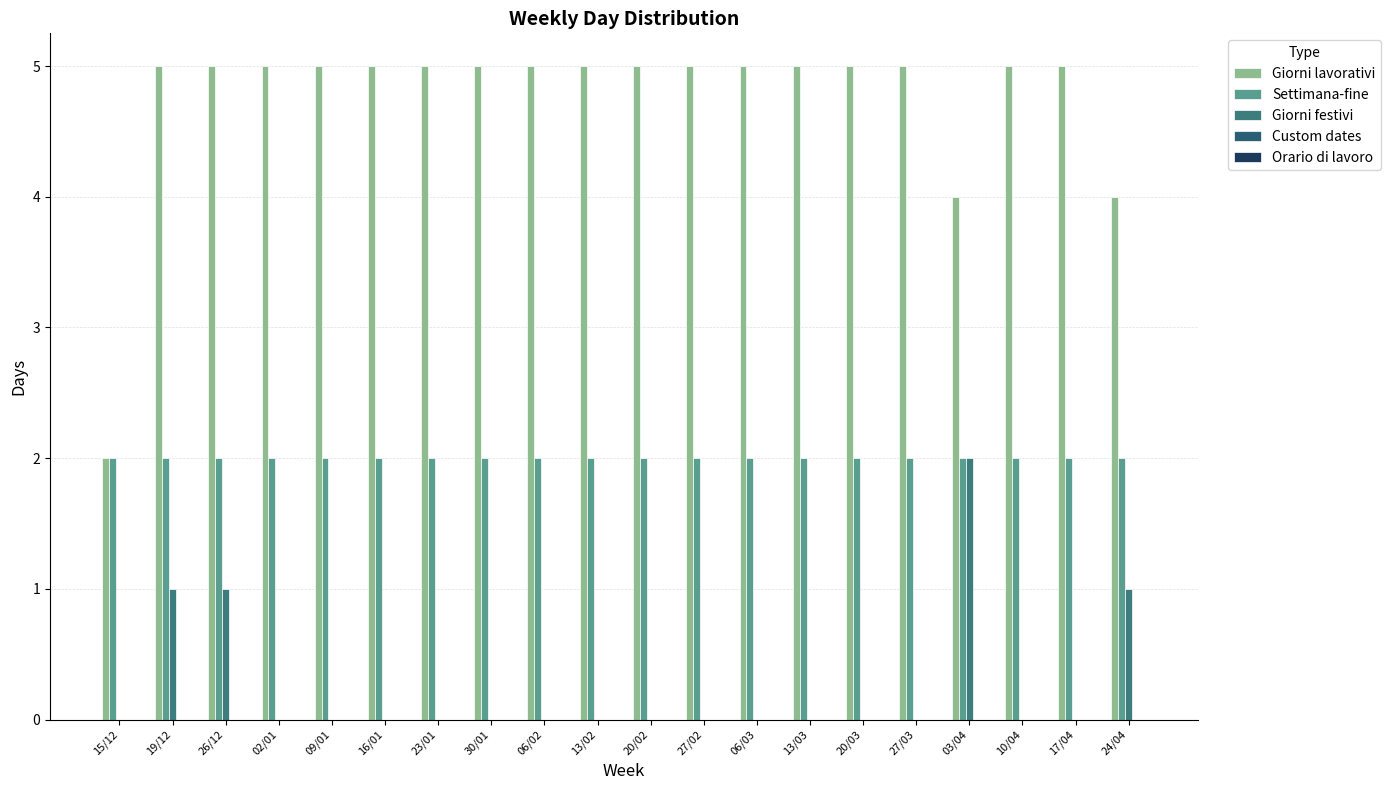

Count the number of data series in this chart.

3